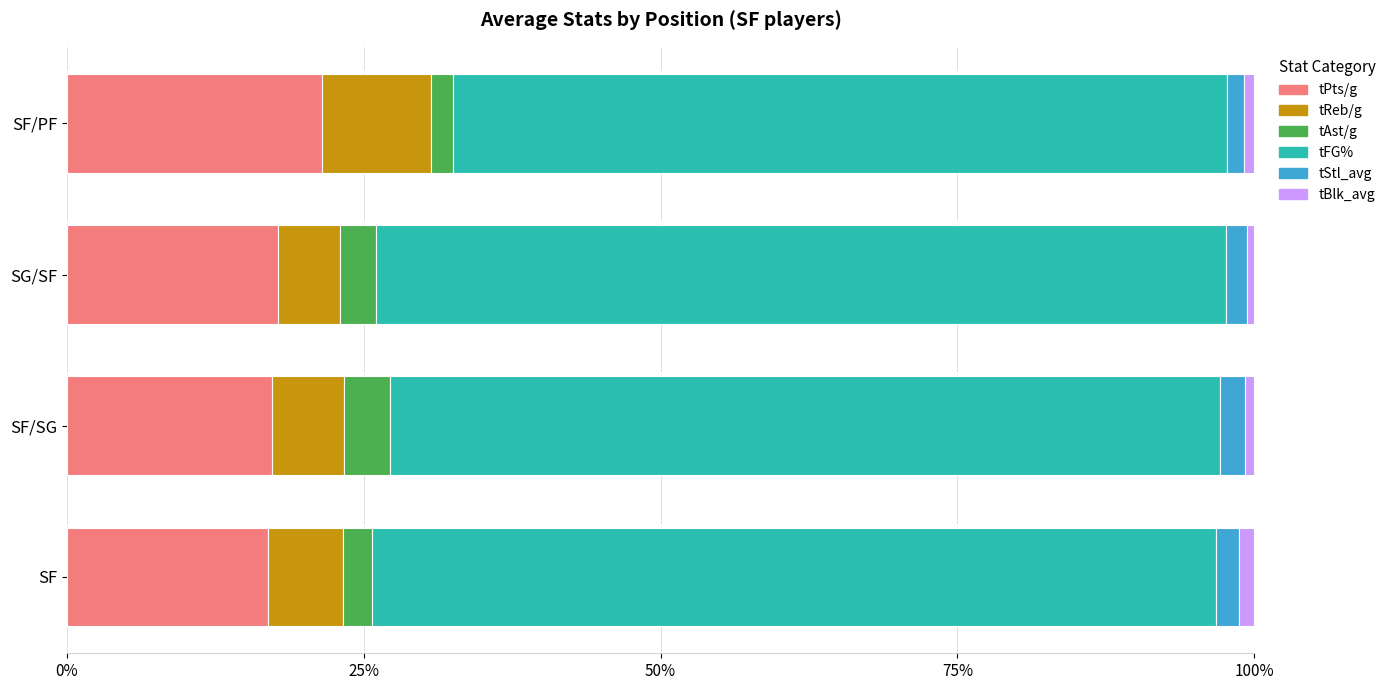

What is the lowest value of the tPts/g series?

16.9